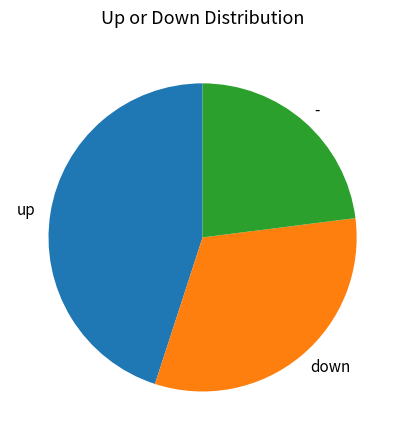

What is the largest slice in the pie chart?

up